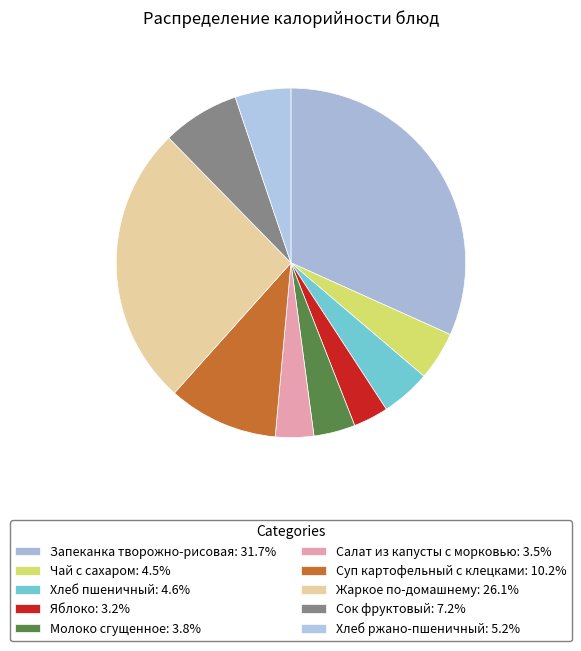

How many segments does this pie chart have?

10